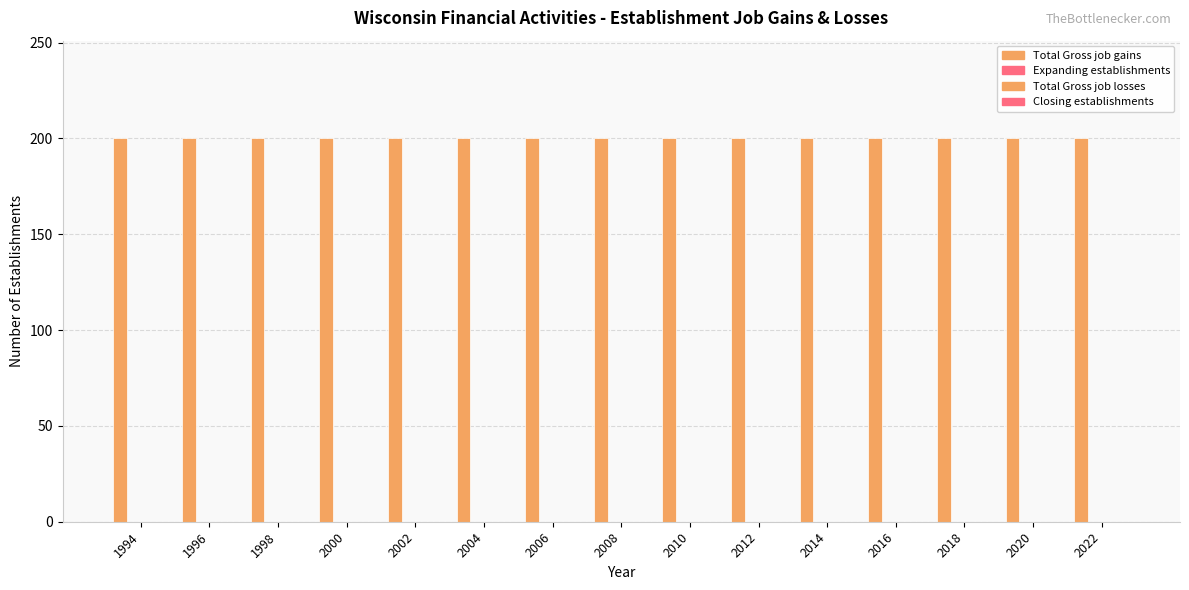

Reading right to left, extract all data points from this chart.

Total Gross job gains: 2022=200	2020=200	2018=200	2016=200	2014=200	2012=200	2010=200	2008=200	2006=200	2004=200	2002=200	2000=200	1998=200	1996=200	1994=200
Expanding establishments: 2022=0	2020=0	2018=0	2016=0	2014=0	2012=0	2010=0	2008=0	2006=0	2004=0	2002=0	2000=0	1998=0	1996=0	1994=0
Total Gross job losses: 2022=0	2020=0	2018=0	2016=0	2014=0	2012=0	2010=0	2008=0	2006=0	2004=0	2002=0	2000=0	1998=0	1996=0	1994=0
Closing establishments: 2022=0	2020=0	2018=0	2016=0	2014=0	2012=0	2010=0	2008=0	2006=0	2004=0	2002=0	2000=0	1998=0	1996=0	1994=0